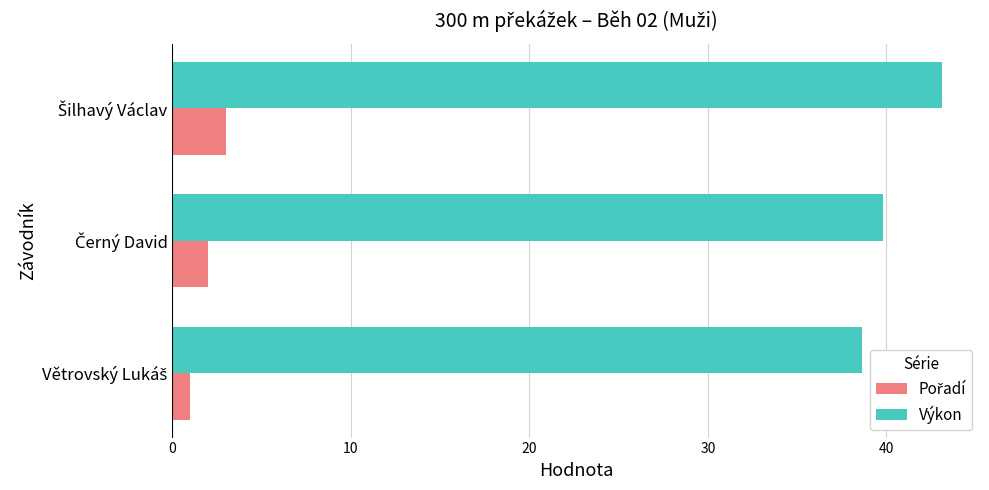

At how many categories does at least one series exceed 12?

3